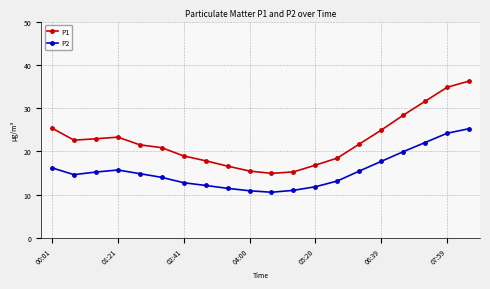

Which series has the largest total across all categories?

P1